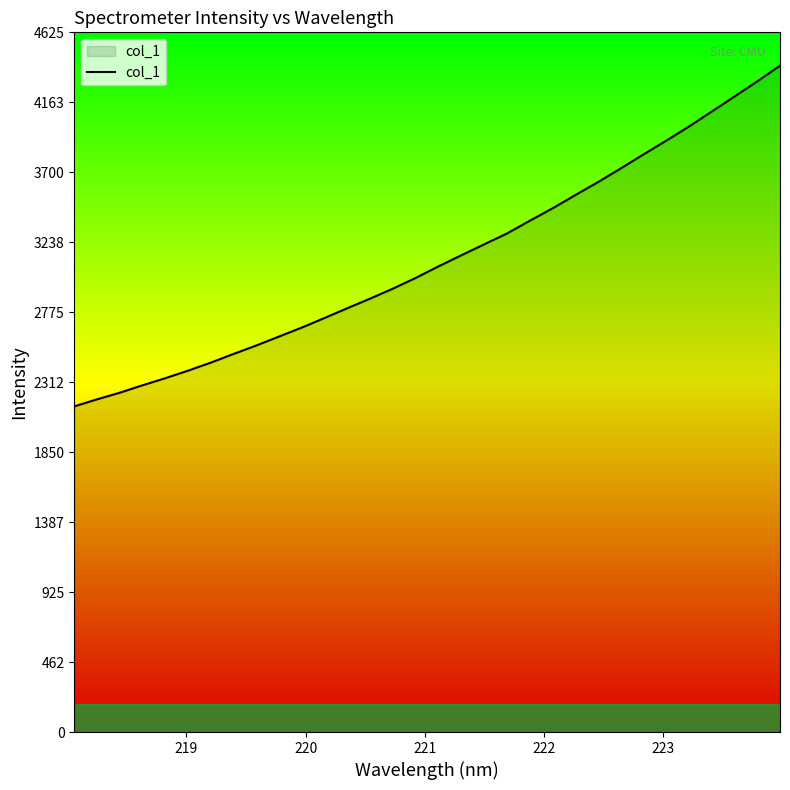

What is the maximum value shown in the chart?

4405.6